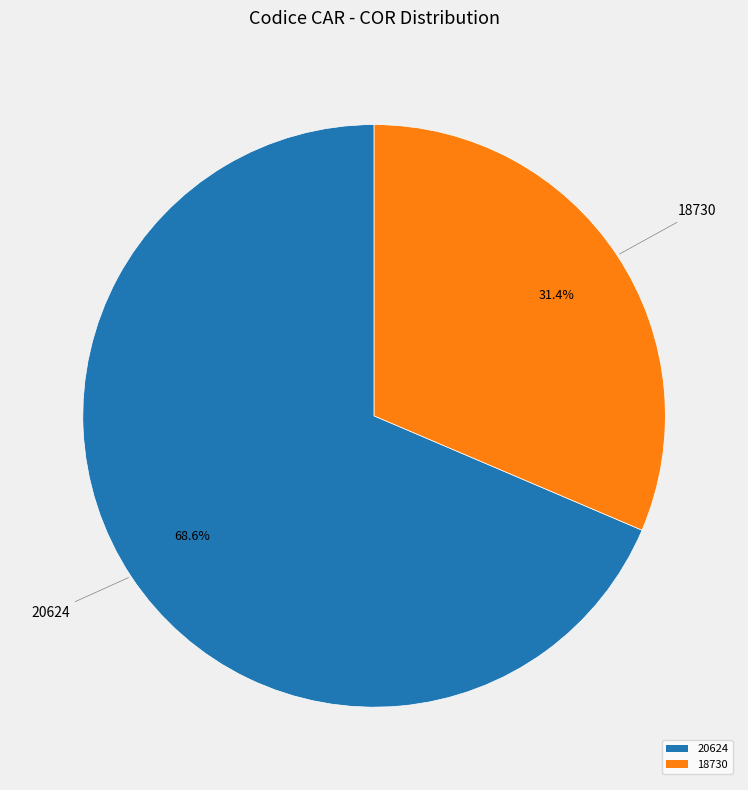

To the nearest percent, what is the difference between the 18730 and 20624 slice percentages?

37%